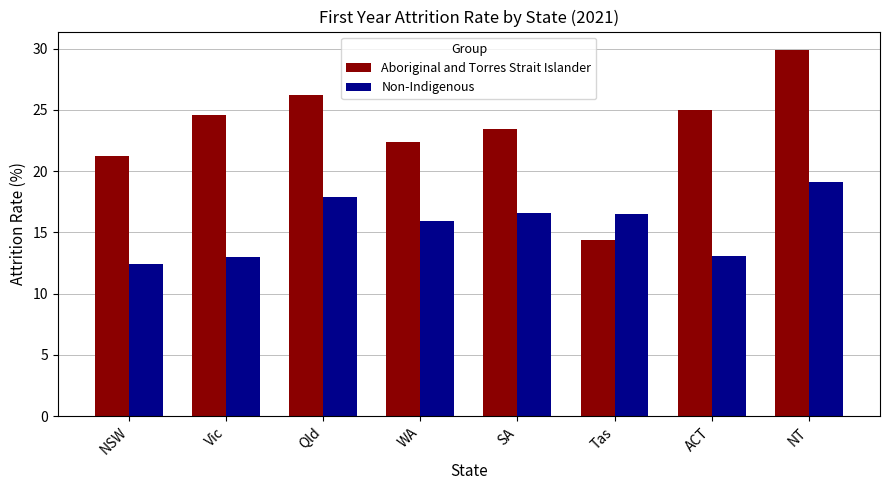

What is the label of the 6th bar from the right?

Qld